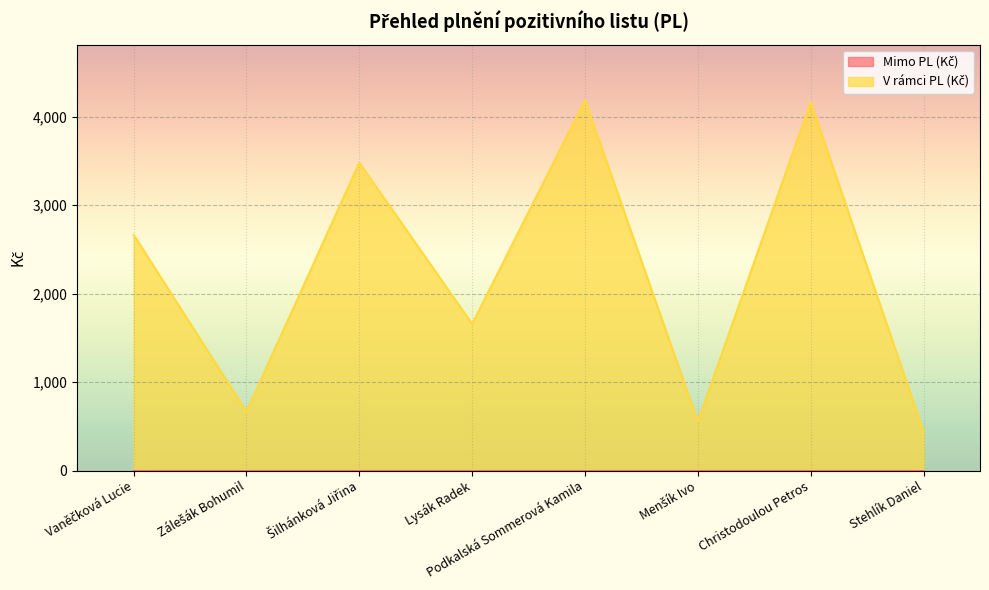

What is the label of the 7th point from the left?

Christodoulou Petros